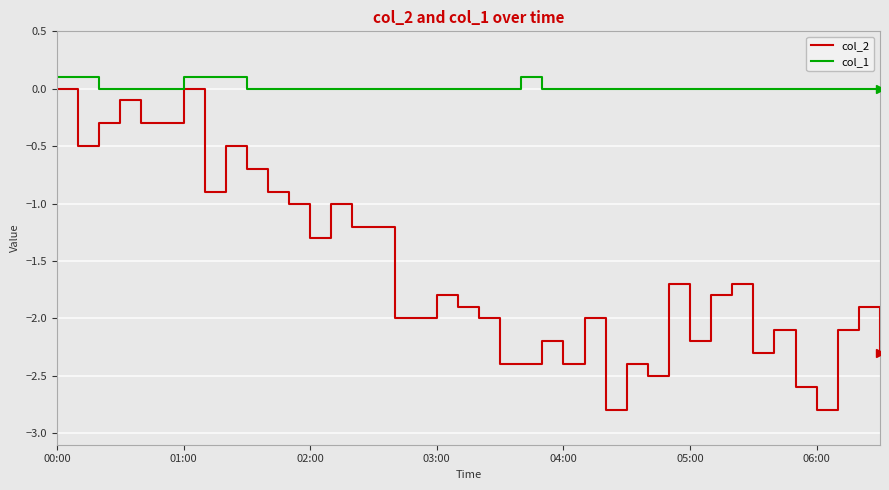

True or false: col_2 and col_1 intersect in this chart.

False